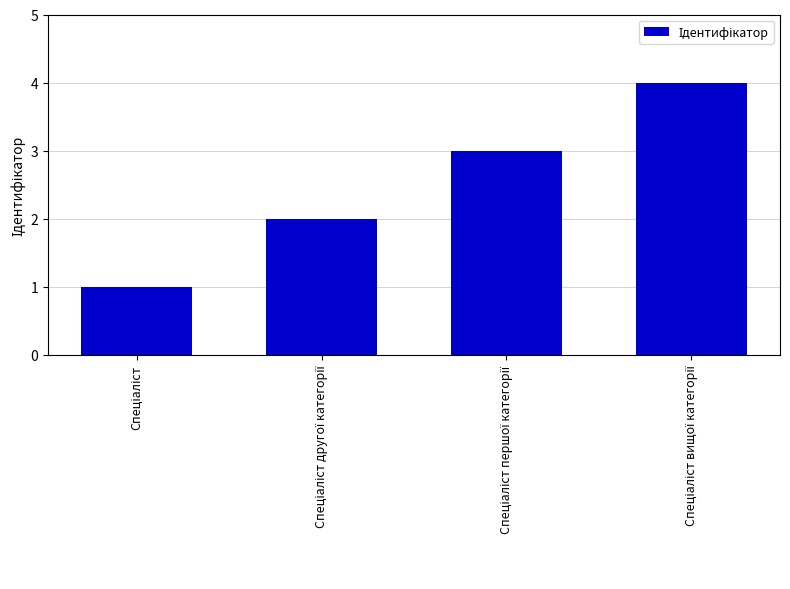

What is the sum of all values?

10